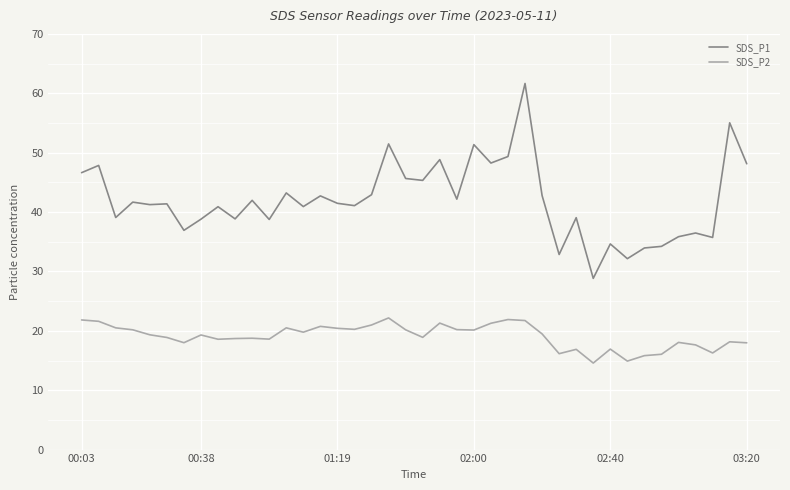

What is the minimum value shown in the chart?

14.6